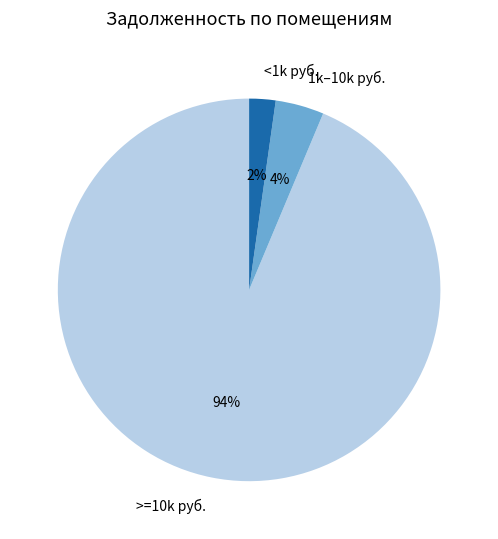

The <1k руб. slice represents 16% of the pie. True or false?

False